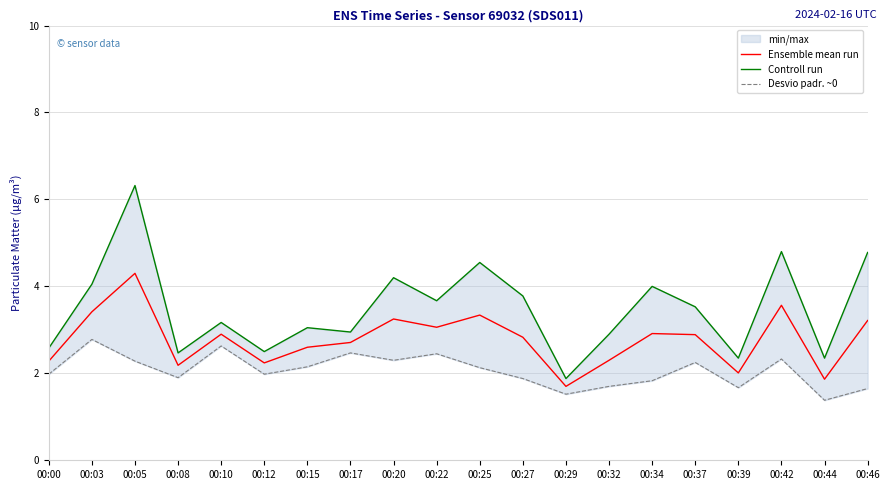

Where does the Desvio padr. ~0 series first go above 2?

00:03